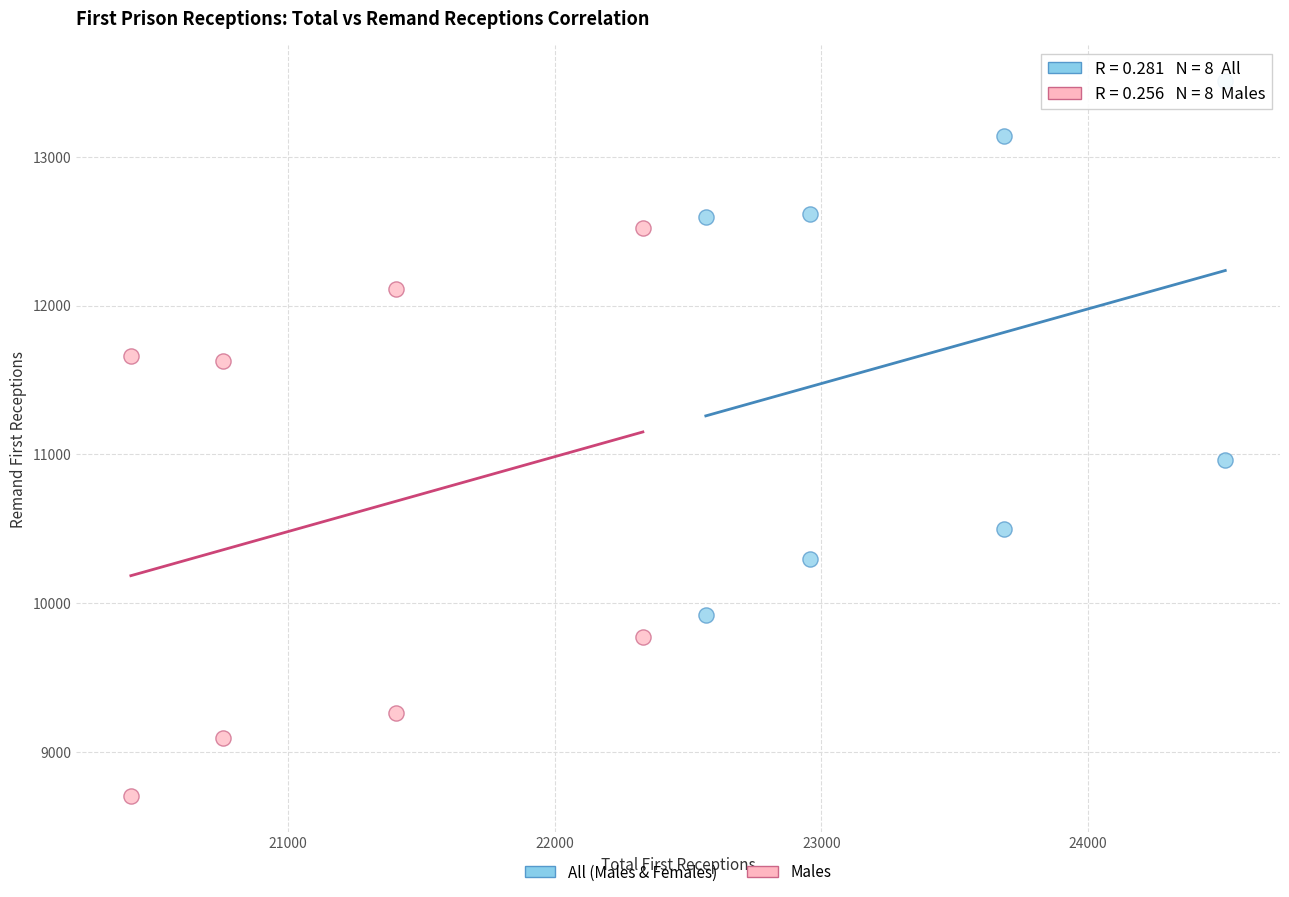

Which series has the widest spread of Y values?

Males